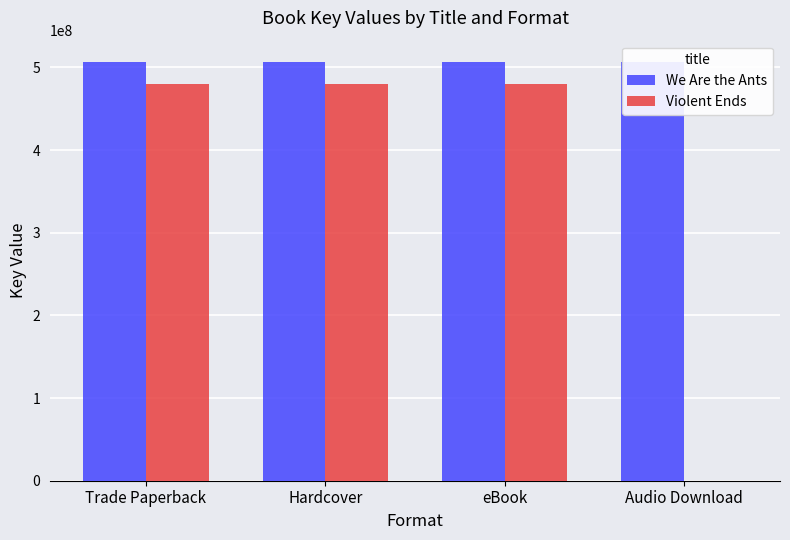

How many bars are there in each group?

2